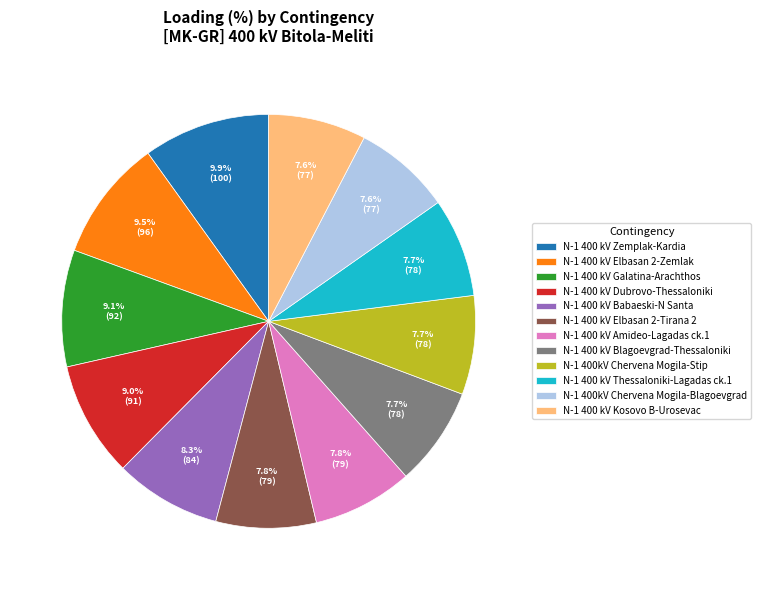

What percentage is NOT represented by N-1 400 kV Thessaloniki-Lagadas ck.1?

92.3%